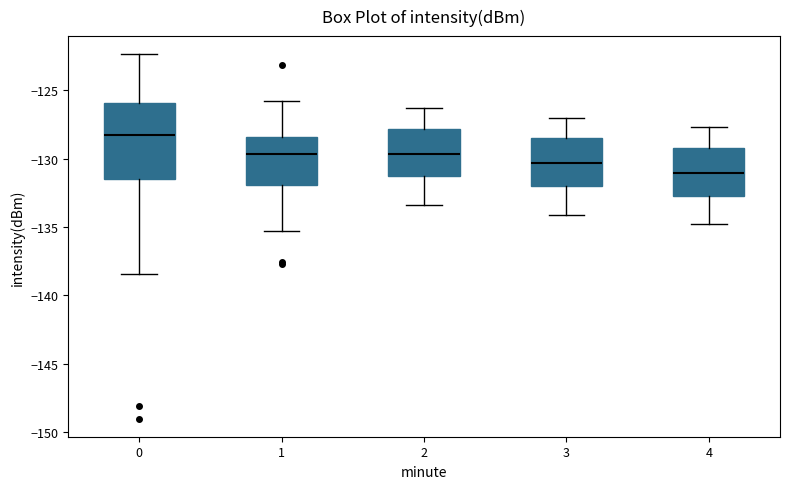

Which box has the highest median line?

0